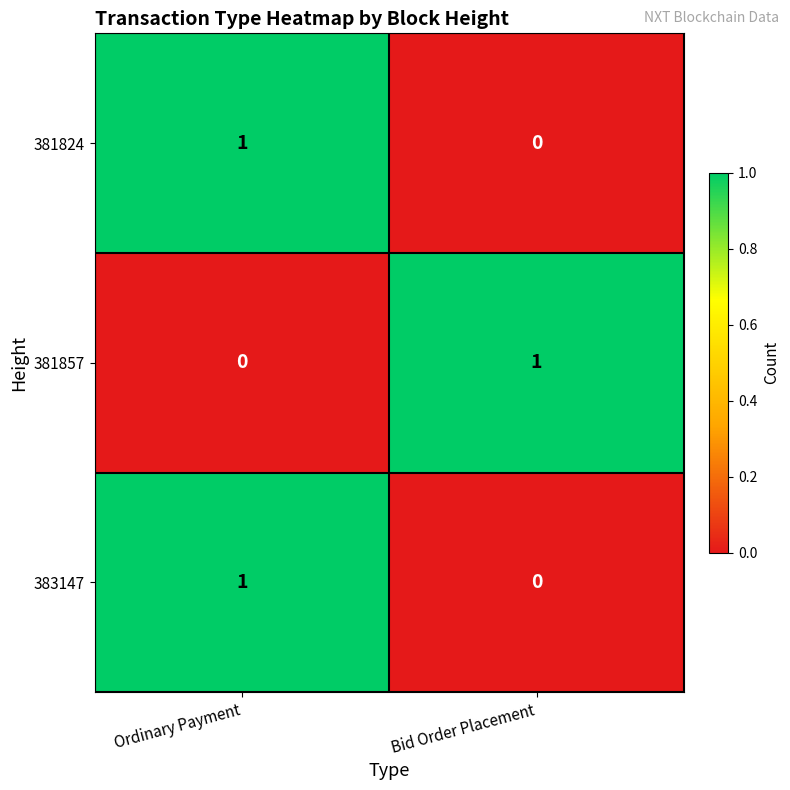

The 381857 series shows 0 at Ordinary Payment. True or false?

True